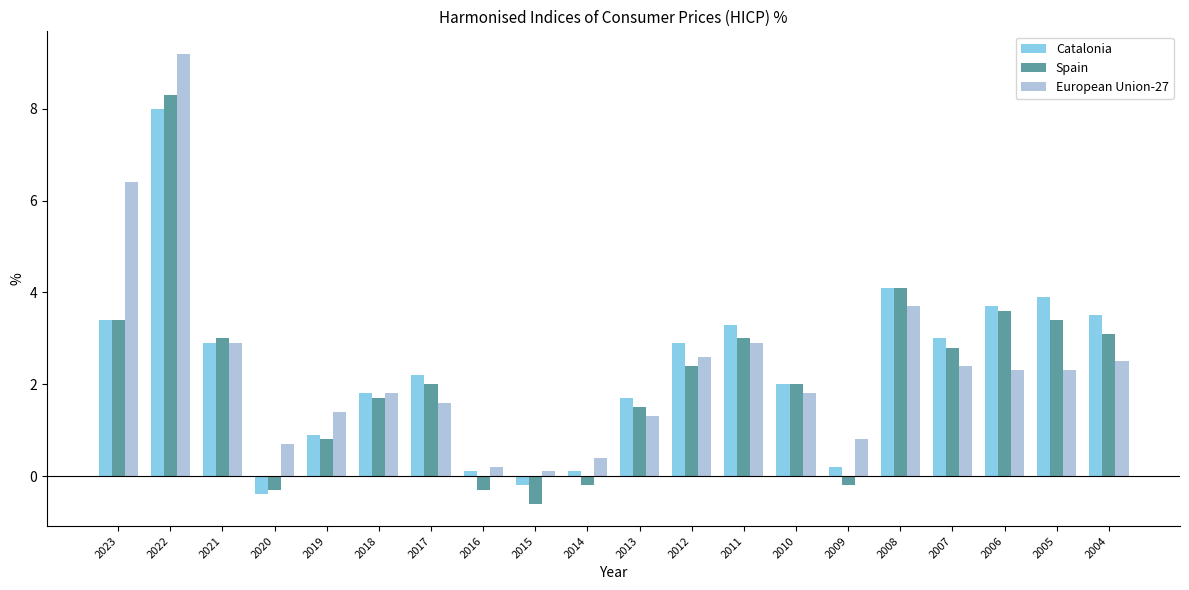

Reading right to left, transcribe all the data shown in this chart.

Catalonia: 3.5	3.9	3.7	3.0	4.1	0.2	2.0	3.3	2.9	1.7	0.1	-0.2	0.1	2.2	1.8	0.9	-0.4	2.9	8.0	3.4
Spain: 3.1	3.4	3.6	2.8	4.1	-0.2	2.0	3.0	2.4	1.5	-0.2	-0.6	-0.3	2.0	1.7	0.8	-0.3	3.0	8.3	3.4
European Union-27: 2.5	2.3	2.3	2.4	3.7	0.8	1.8	2.9	2.6	1.3	0.4	0.1	0.2	1.6	1.8	1.4	0.7	2.9	9.2	6.4